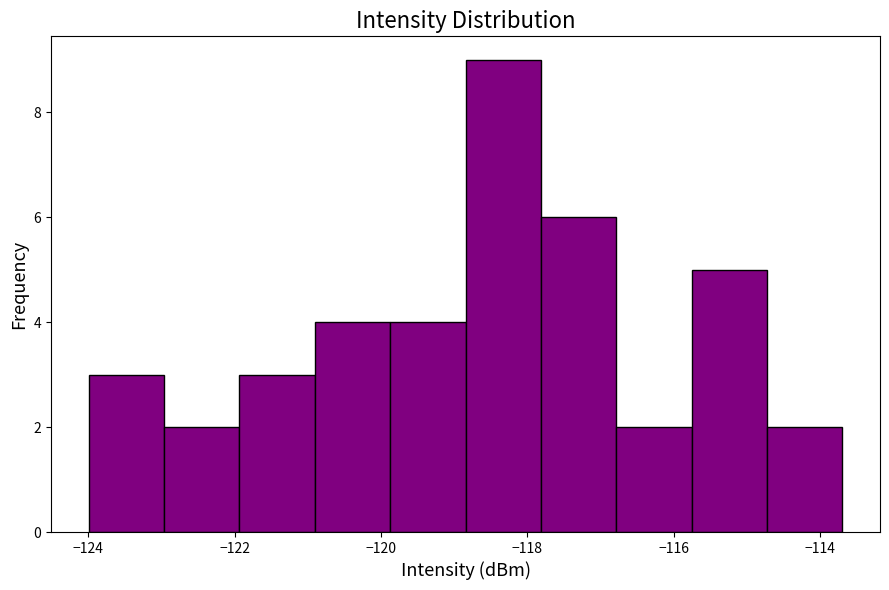

How tall is the bar that spans -124.0 to -123.0 on the x-axis? Neither the bar edges nor the heights are printed on the chart, so give them approximately, as read against the axes.

3